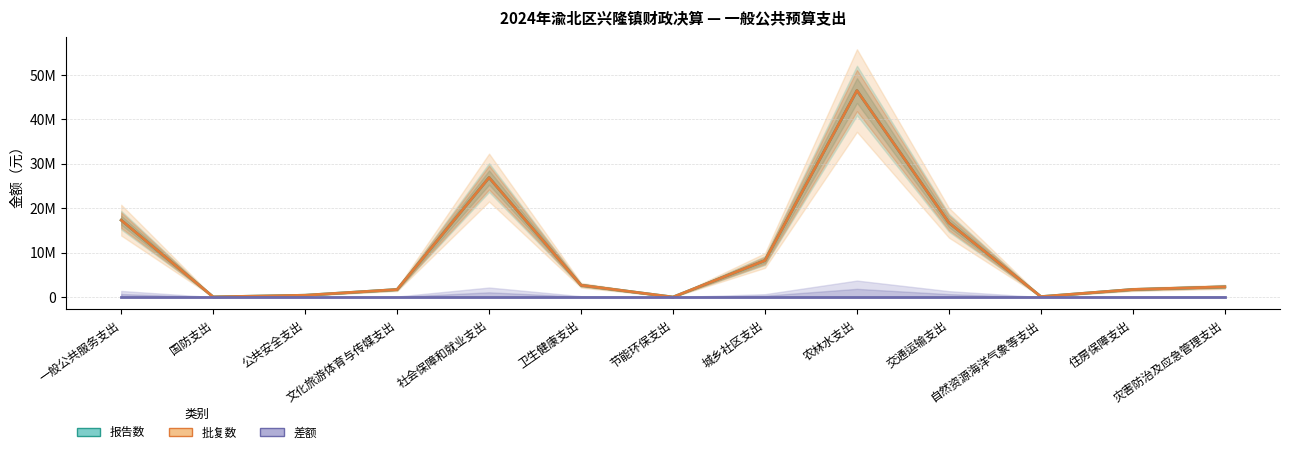

How many lines are shown in the chart?

3